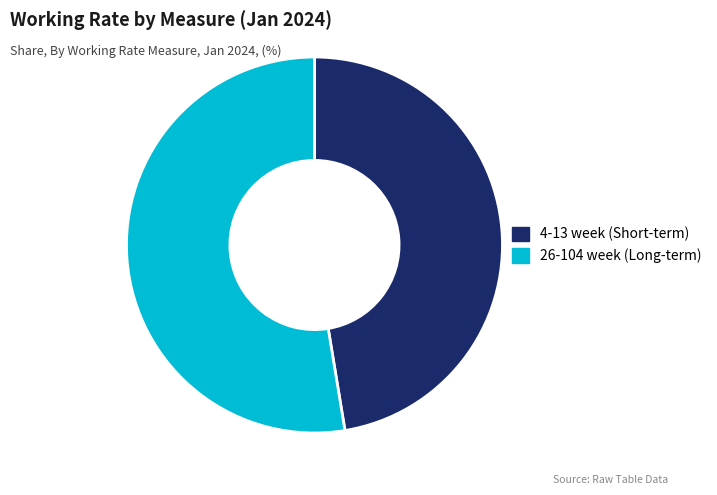

How many segments does this pie chart have?

2